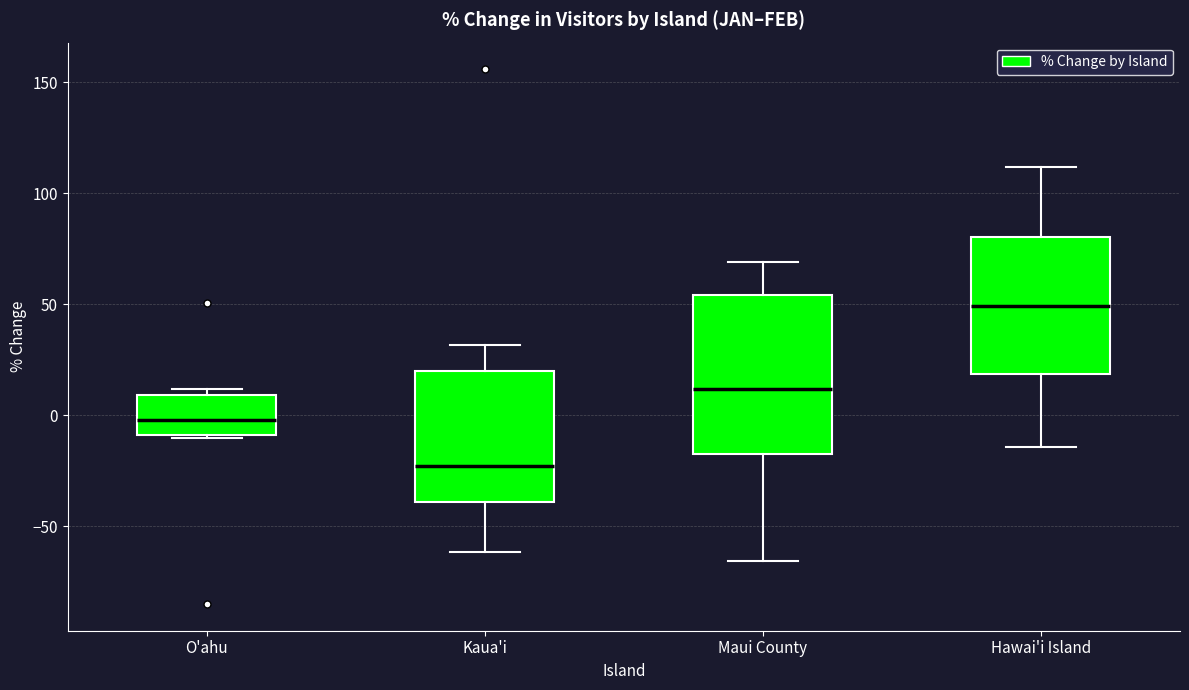

Comparing the boxes themselves (not the whiskers), which one is the tallest?

Maui County